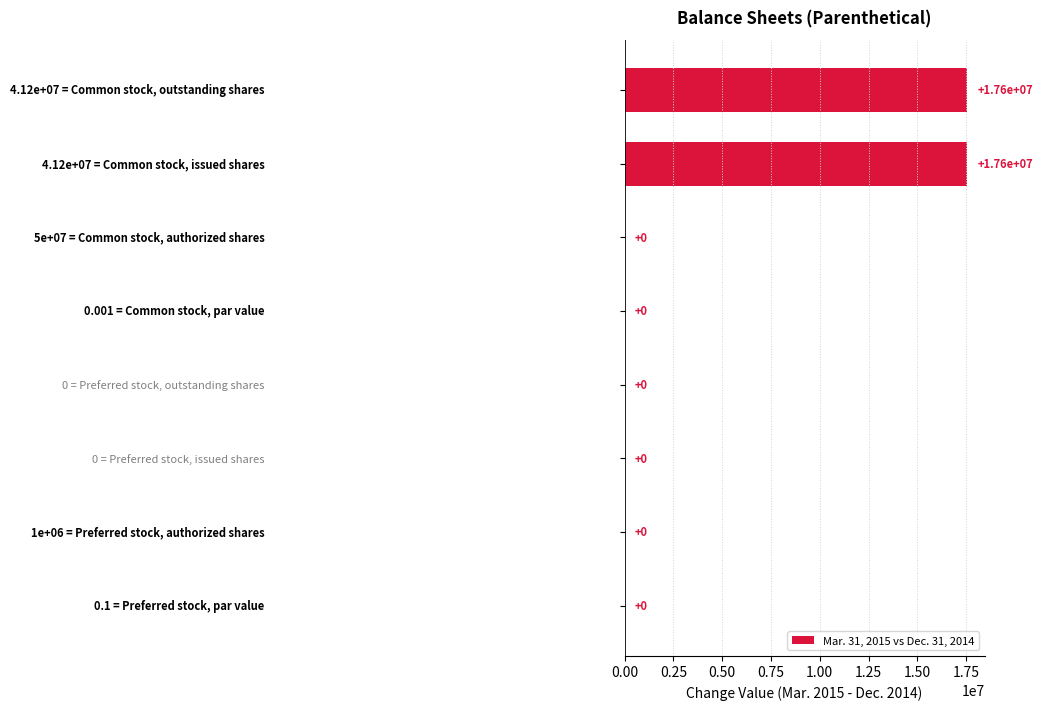

What is the maximum value shown in the chart?

17554632